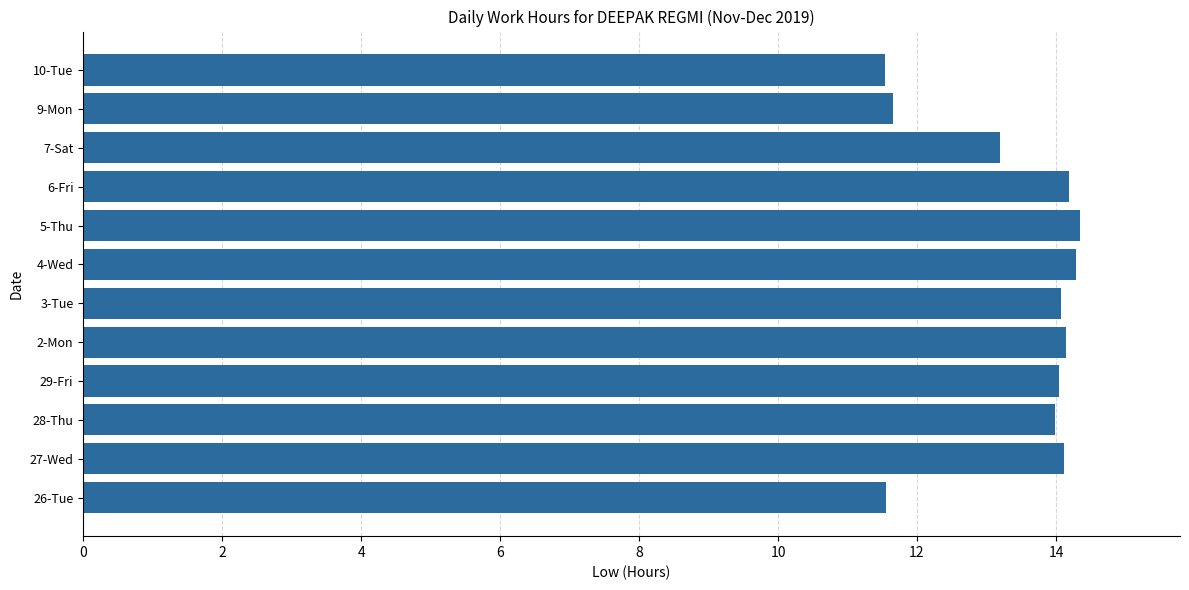

What is the ratio of the value at 26-Tue to the value at 9-Mon?

1.0